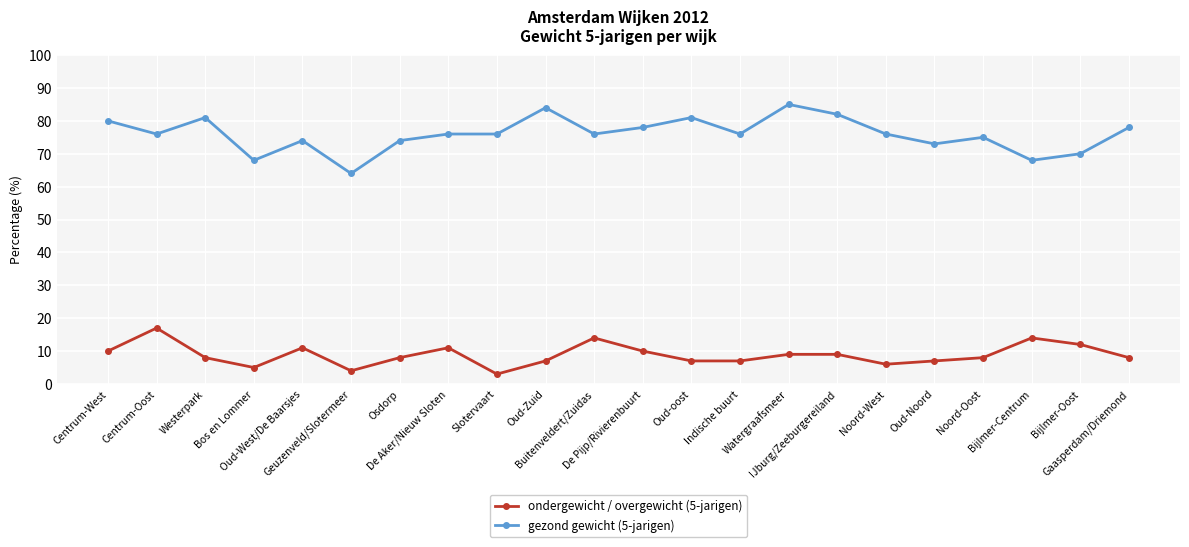

Is it true that gezond gewicht (5-jarigen) equals 73 at Oud-Noord?

True